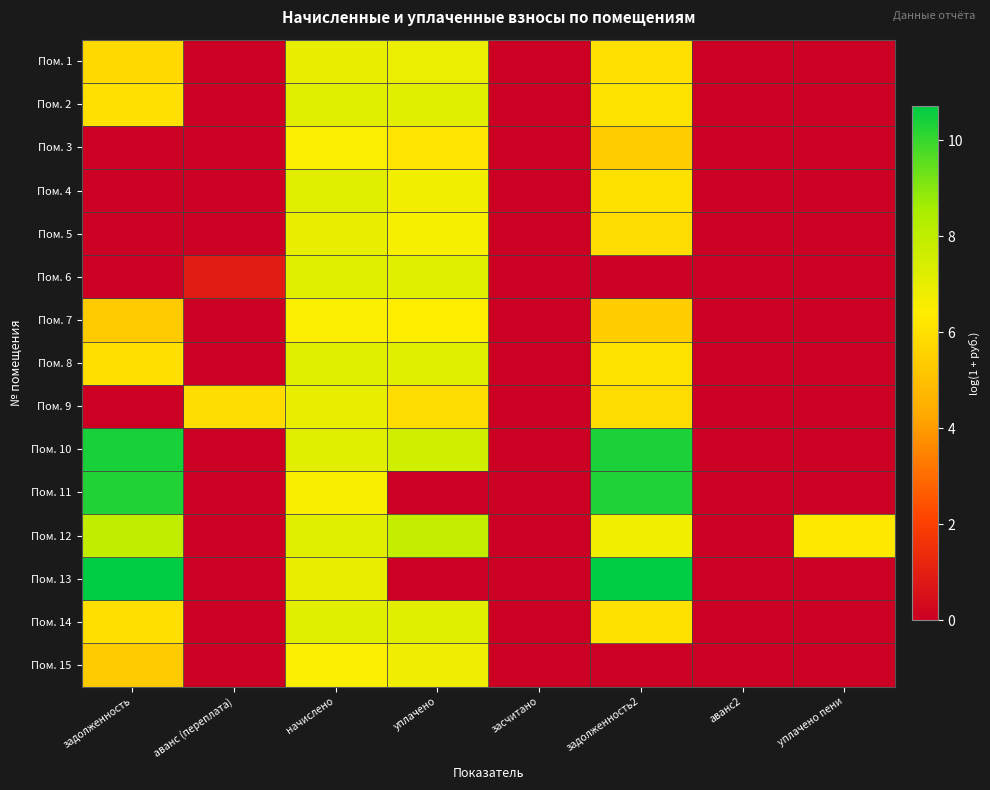

At how many categories does at least one series exceed 1?

6